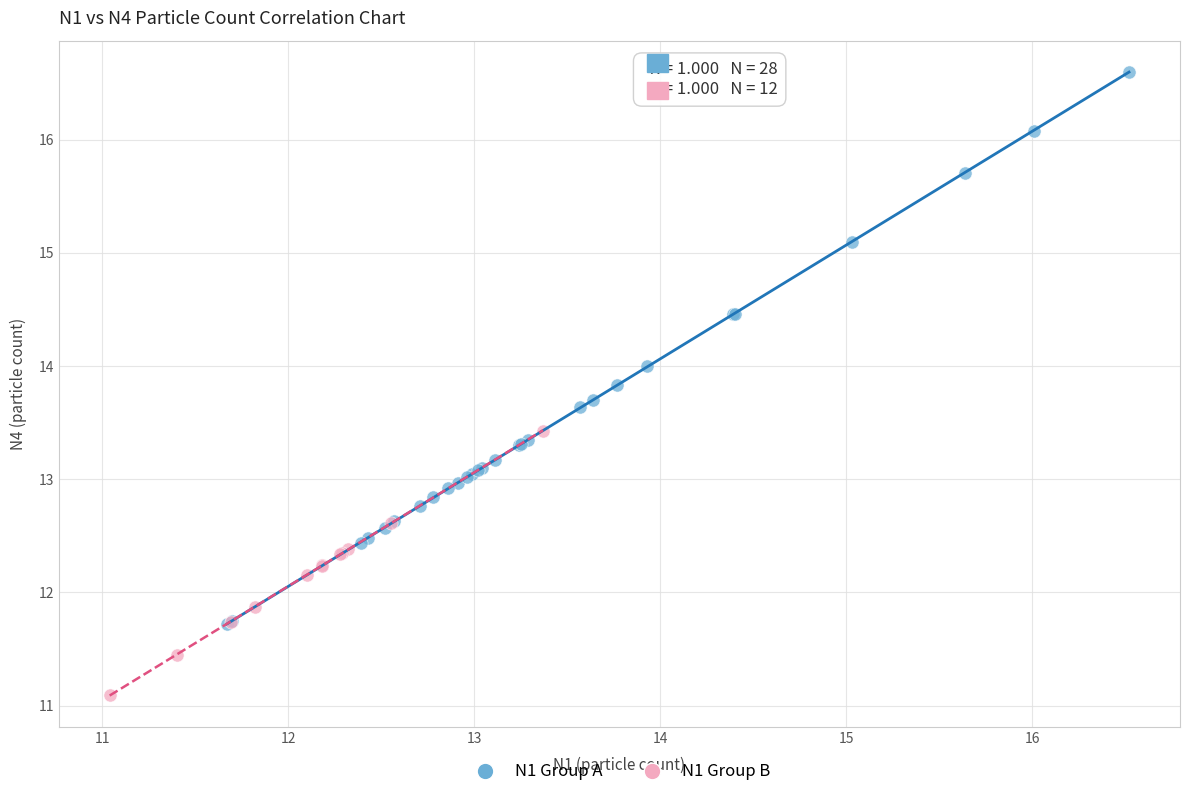

Which series reaches the maximum Y coordinate?

N1 Group A